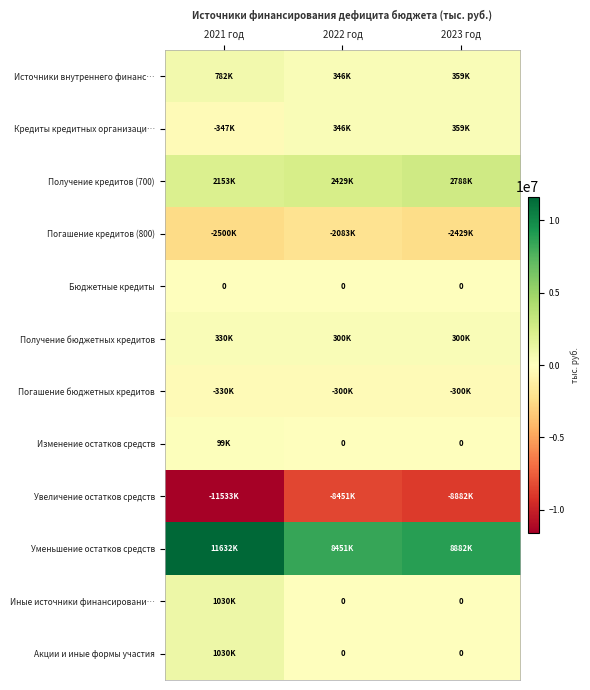

The value of Получение кредитов (700) at 2022 год is 3859299.1. True or false?

False